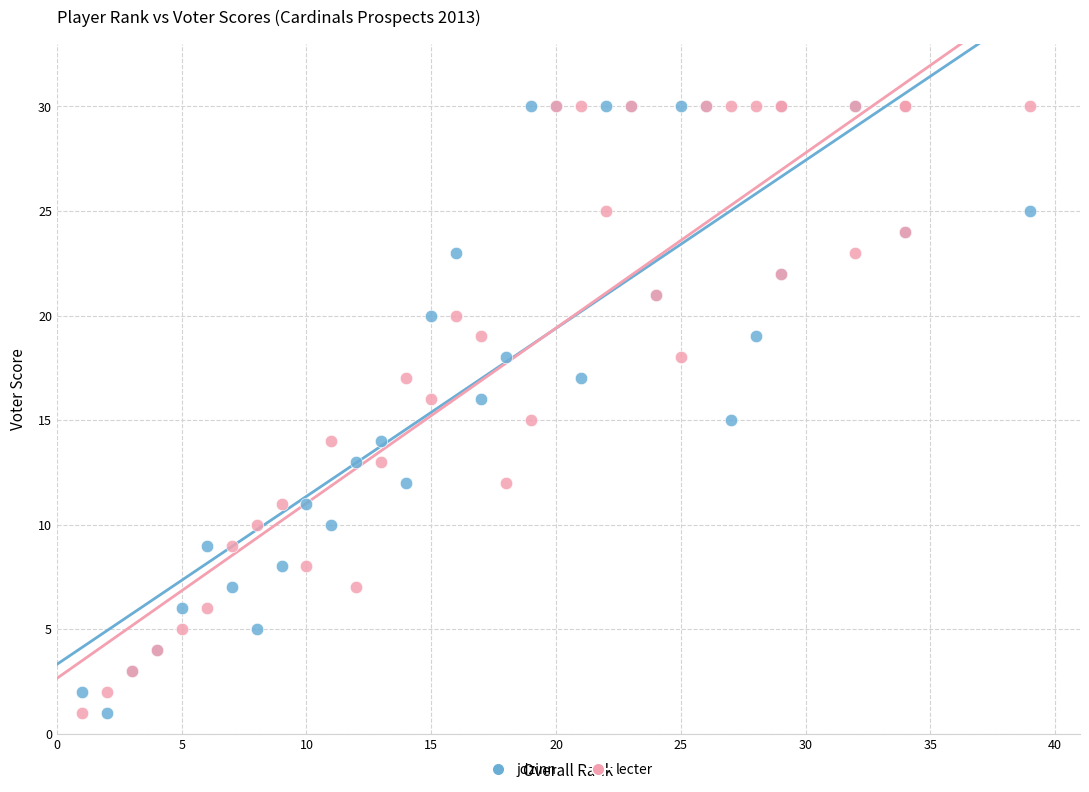

What are all the series names shown in the legend?

jdzinn, lecter